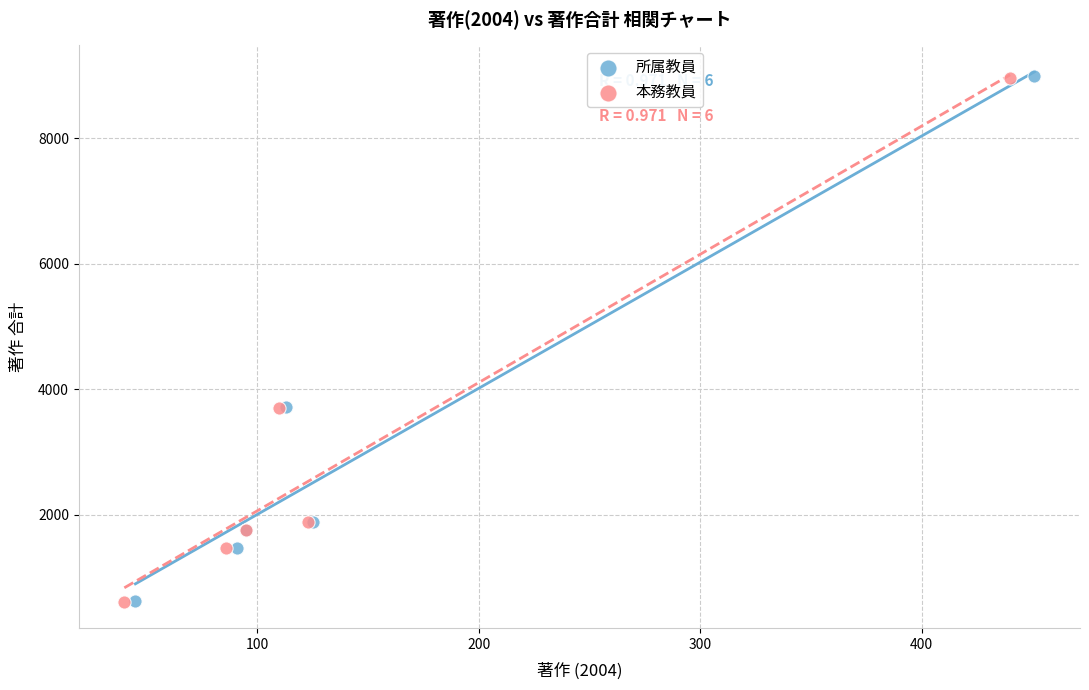

Which series has the widest spread of Y values?

所属教員